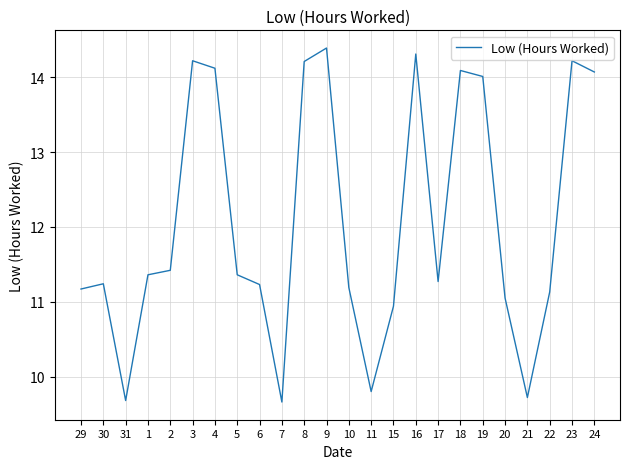

Reading right to left, what are all the values shown in this chart?

14.1	14.2	11.1	9.7	11.1	14.0	14.1	11.3	14.3	10.9	9.8	11.2	14.4	14.2	9.7	11.2	11.4	14.1	14.2	11.4	11.4	9.7	11.2	11.2